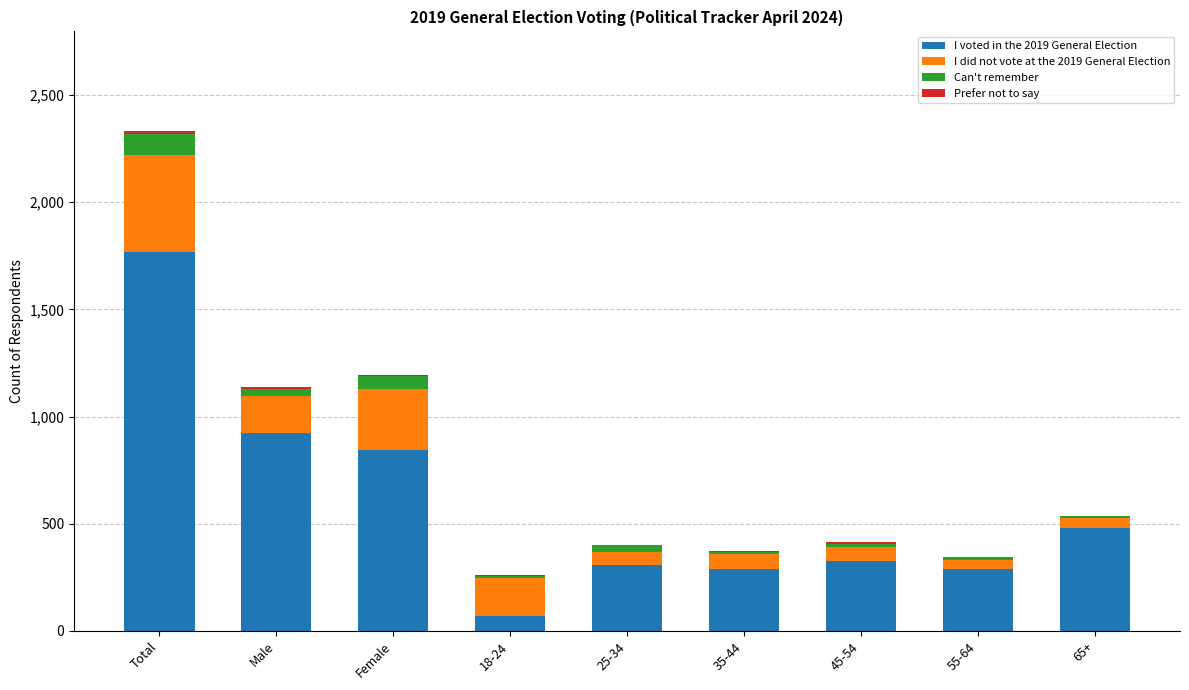

What is the maximum value for I voted in the 2019 General Election?

1766